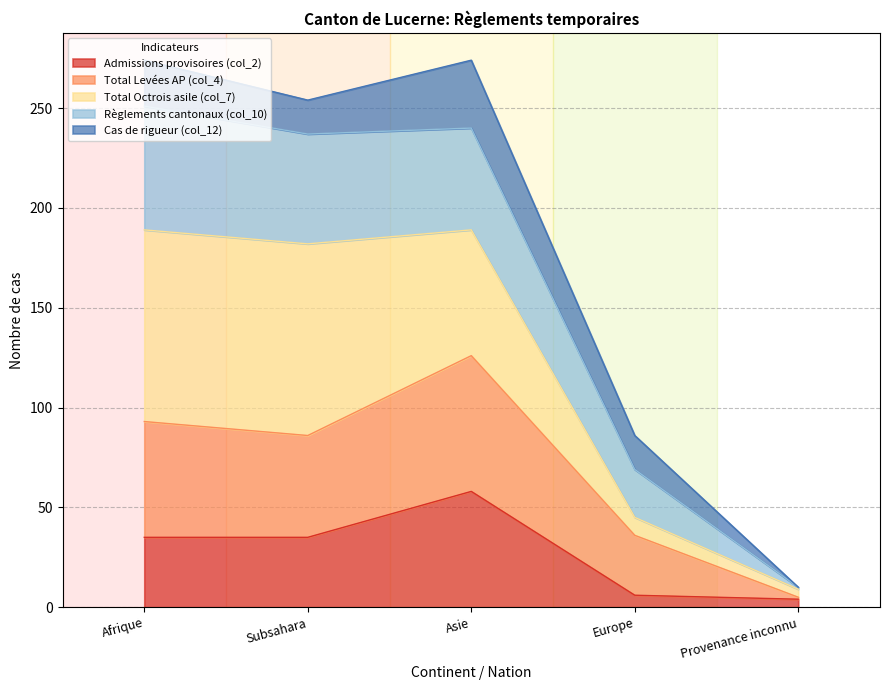

Is it true that Admissions provisoires (col_2) equals 58 at Asie?

True